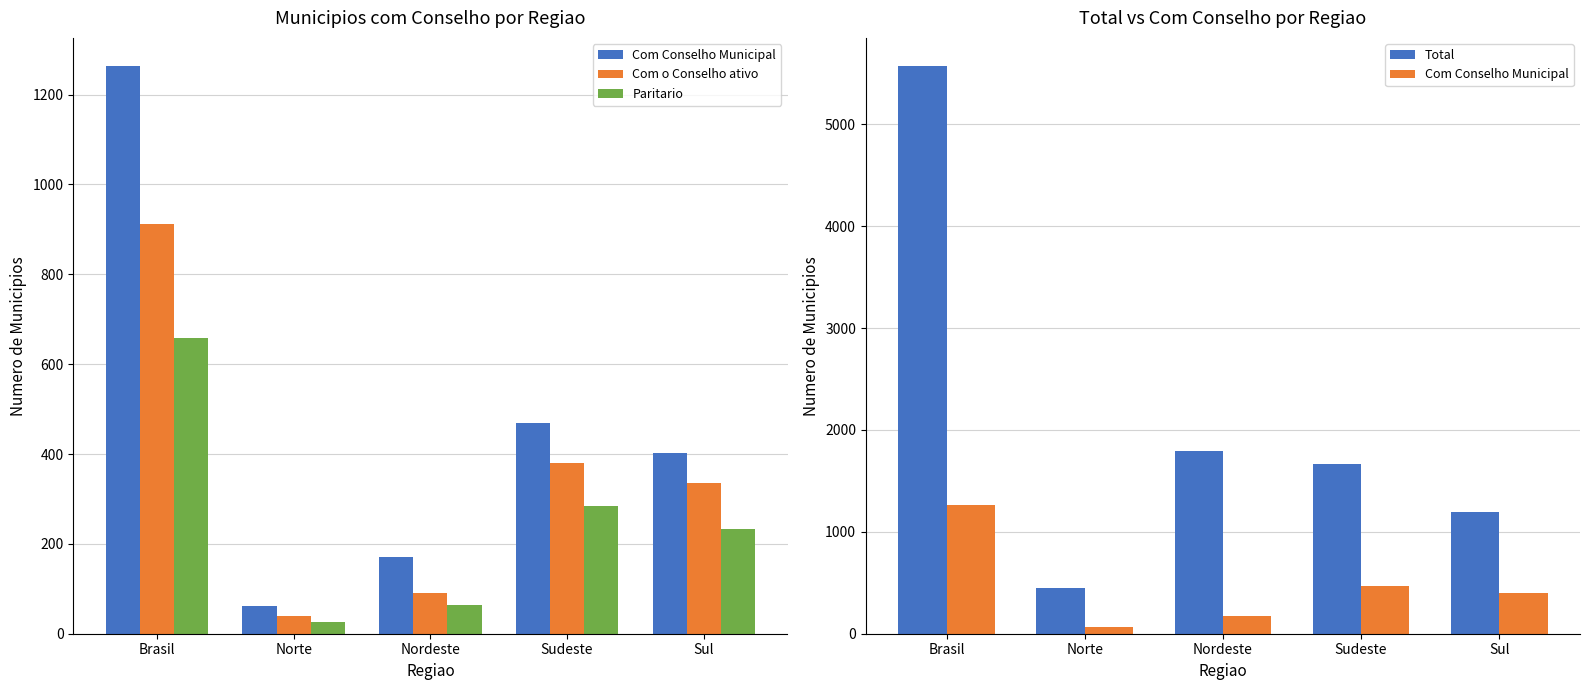

Which series has the largest range (max minus min)?

Total